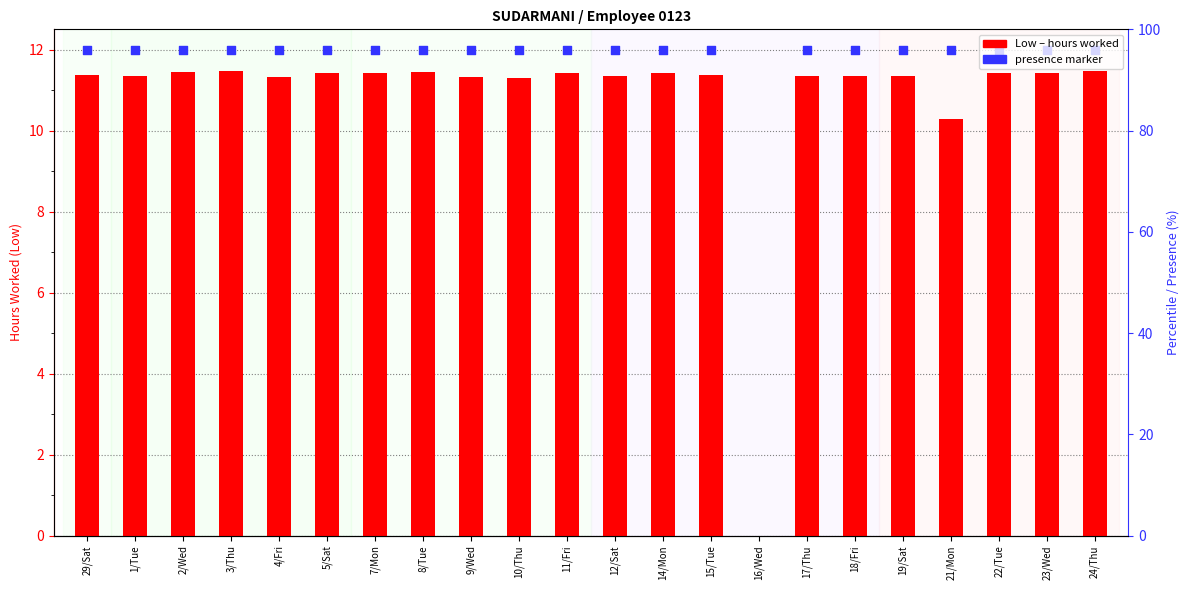

Which series reaches the minimum Y coordinate?

Low (hours worked)